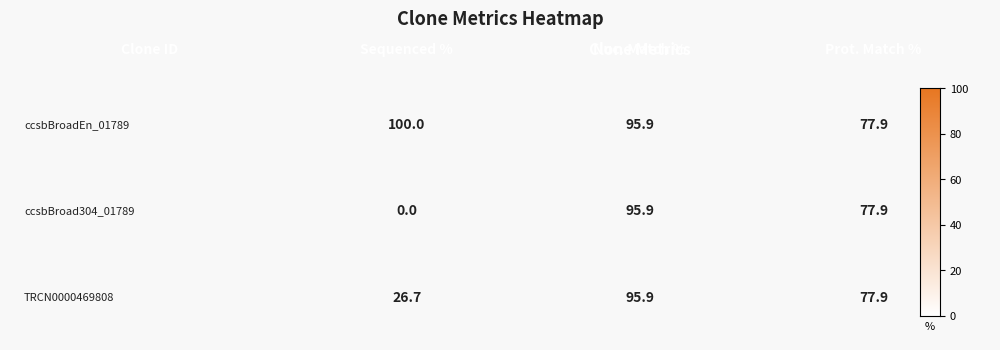

List the labels in order of TRCN0000469808 value, smallest first.

0, 2, 1